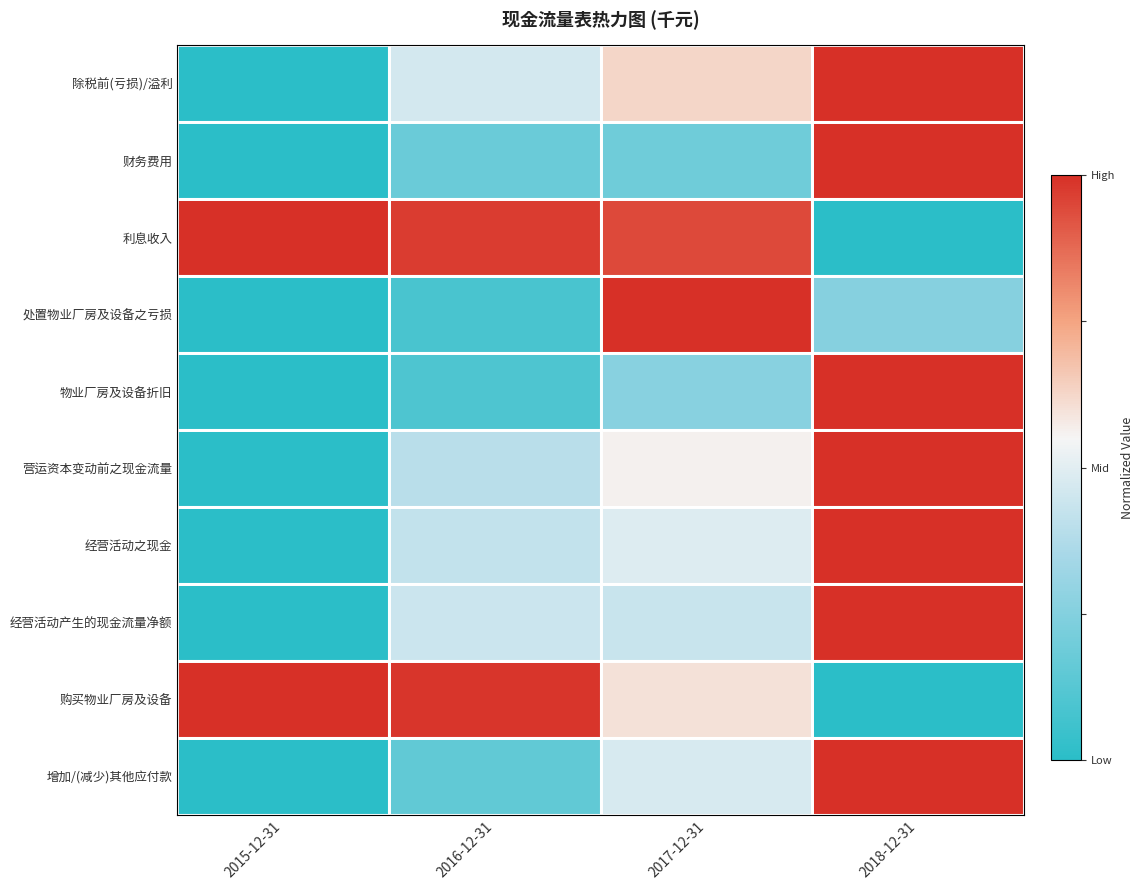

How many series are shown in this chart?

10